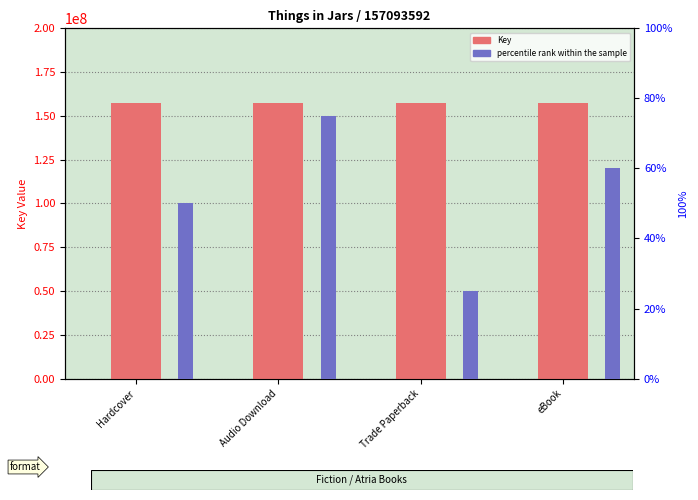

At which category is the sum across all series the highest?

Audio Download